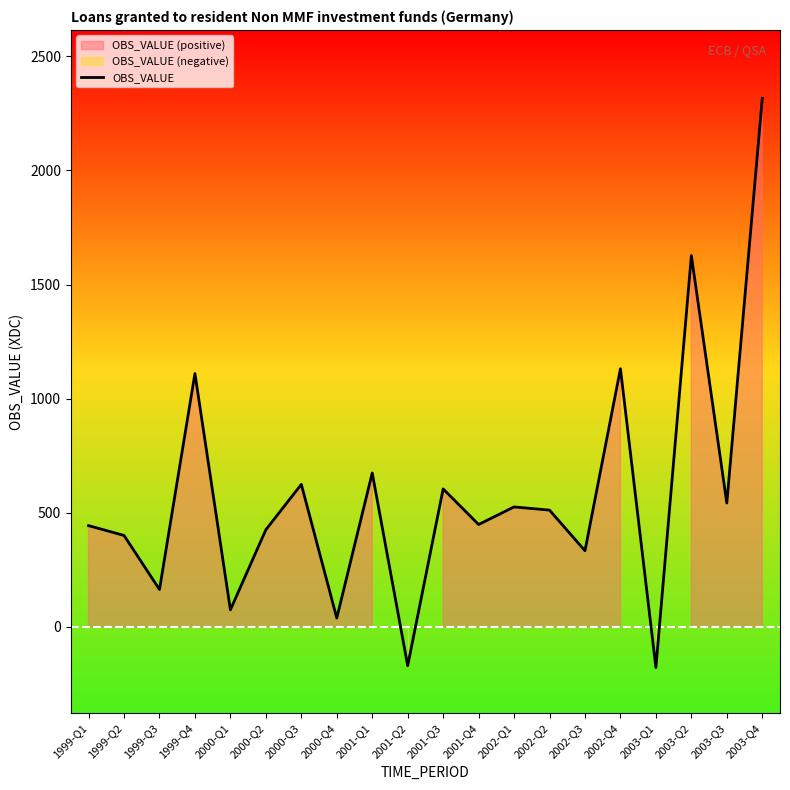

Where is the first local minimum?

1999-Q3